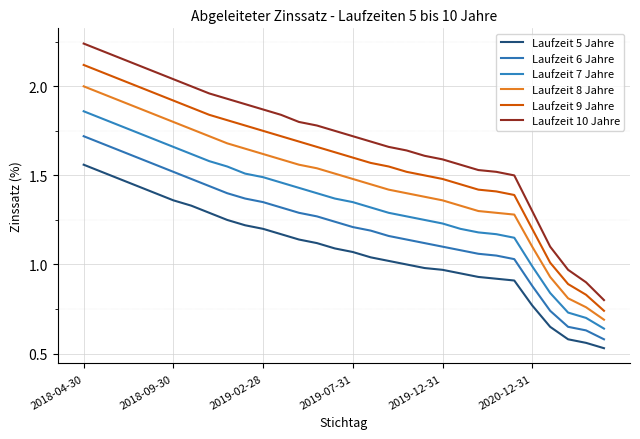

Reading left to right, what are all the values shown in this chart?

Laufzeit 5 Jahre: 1.6	1.5	1.5	1.4	1.4	1.4	1.3	1.3	1.2	1.2	1.2	1.2	1.1	1.1	1.1	1.1	1.0	1.0	1.0	1.0	1.0	0.9	0.9	0.9	0.9	0.8	0.7	0.6	0.6	0.5
Laufzeit 6 Jahre: 1.7	1.7	1.6	1.6	1.6	1.5	1.5	1.4	1.4	1.4	1.4	1.3	1.3	1.3	1.2	1.2	1.2	1.2	1.1	1.1	1.1	1.1	1.1	1.1	1.0	0.9	0.7	0.7	0.6	0.6
Laufzeit 7 Jahre: 1.9	1.8	1.8	1.7	1.7	1.7	1.6	1.6	1.6	1.5	1.5	1.5	1.4	1.4	1.4	1.4	1.3	1.3	1.3	1.2	1.2	1.2	1.2	1.2	1.1	1.0	0.8	0.7	0.7	0.6
Laufzeit 8 Jahre: 2.0	2.0	1.9	1.9	1.8	1.8	1.8	1.7	1.7	1.6	1.6	1.6	1.6	1.5	1.5	1.5	1.4	1.4	1.4	1.4	1.4	1.3	1.3	1.3	1.3	1.1	0.9	0.8	0.8	0.7
Laufzeit 9 Jahre: 2.1	2.1	2.0	2.0	2.0	1.9	1.9	1.8	1.8	1.8	1.8	1.7	1.7	1.7	1.6	1.6	1.6	1.6	1.5	1.5	1.5	1.4	1.4	1.4	1.4	1.2	1.0	0.9	0.8	0.7
Laufzeit 10 Jahre: 2.2	2.2	2.2	2.1	2.1	2.0	2.0	2.0	1.9	1.9	1.9	1.8	1.8	1.8	1.8	1.7	1.7	1.7	1.6	1.6	1.6	1.6	1.5	1.5	1.5	1.3	1.1	1.0	0.9	0.8